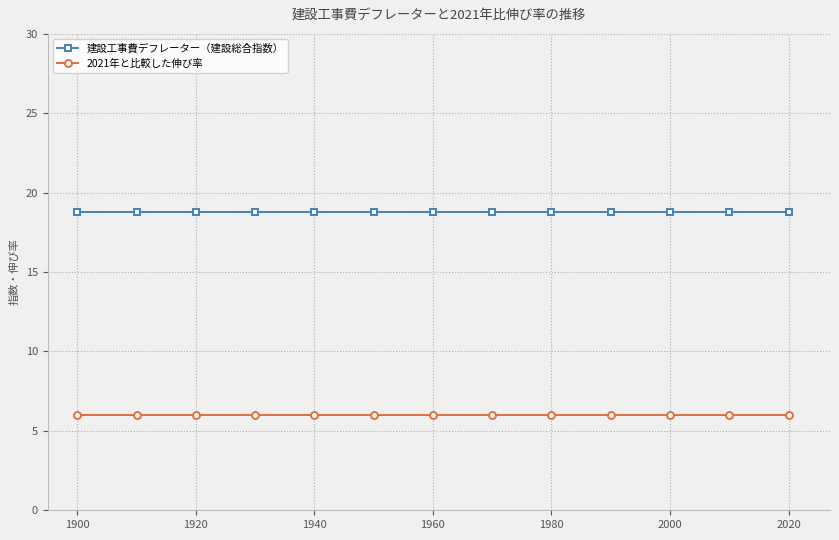

Which series has the largest total across all categories?

建設工事費デフレーター（建設総合指数）